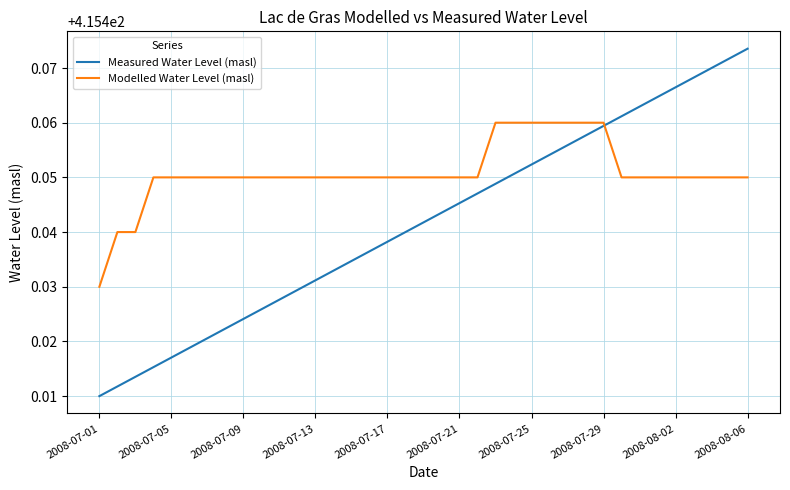

Which series has the largest range (max minus min)?

Measured Water Level (masl)